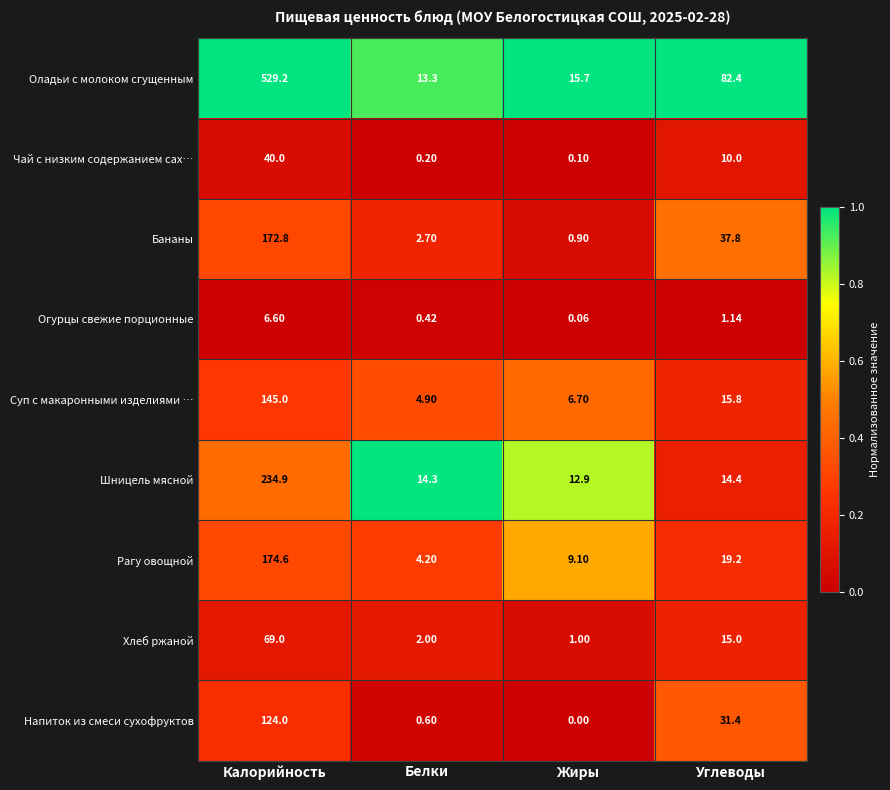

Which label corresponds to the smallest value in the chart?

Жиры